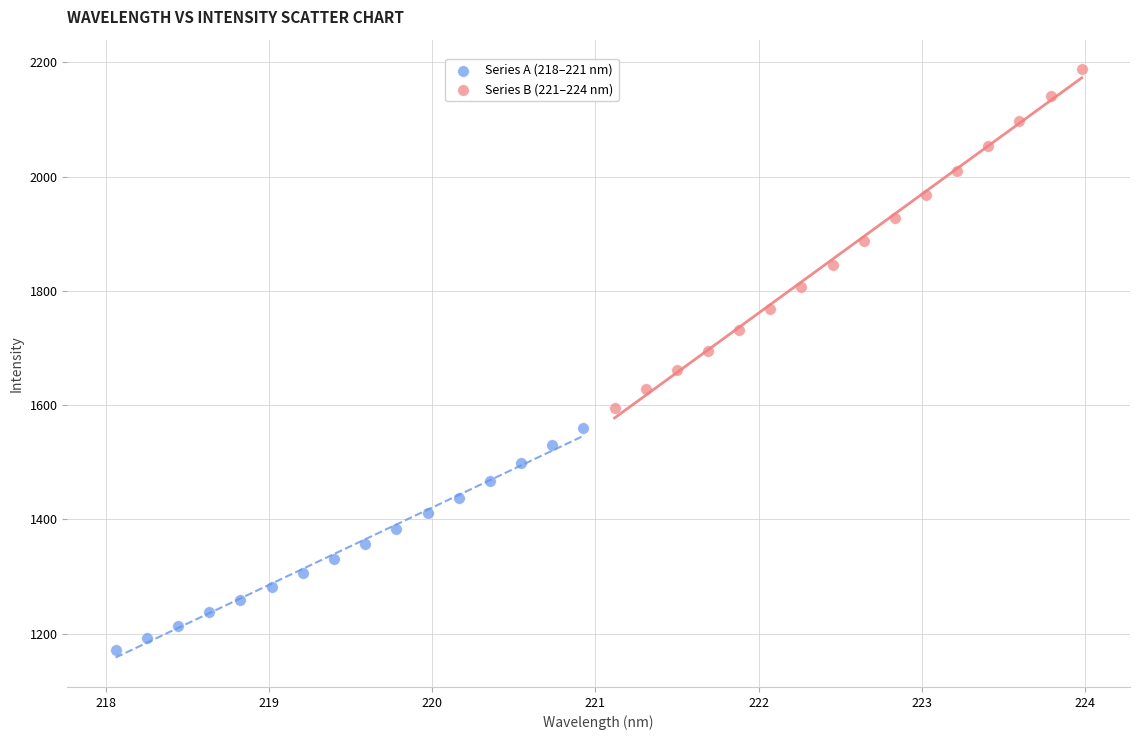

Which series contains the lowest Y value?

Series A (218–221 nm)